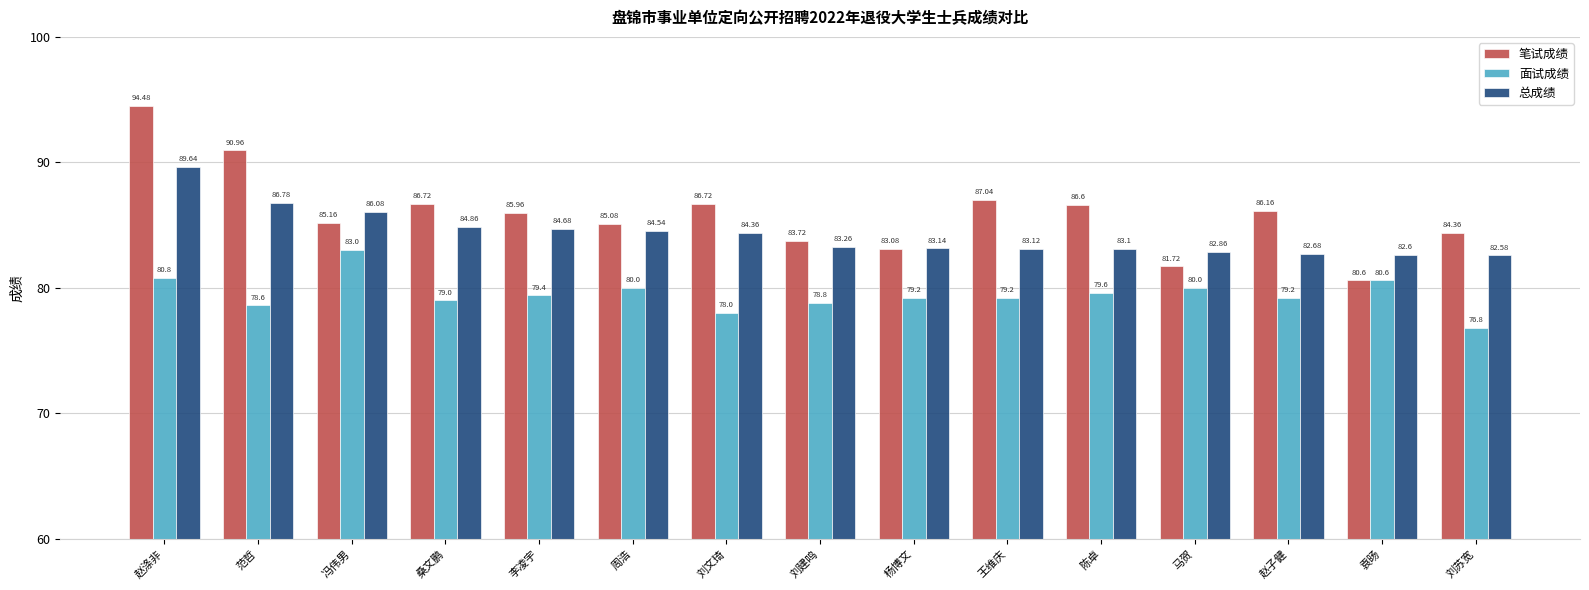

What is the label of the 13th bar from the left?

赵子健